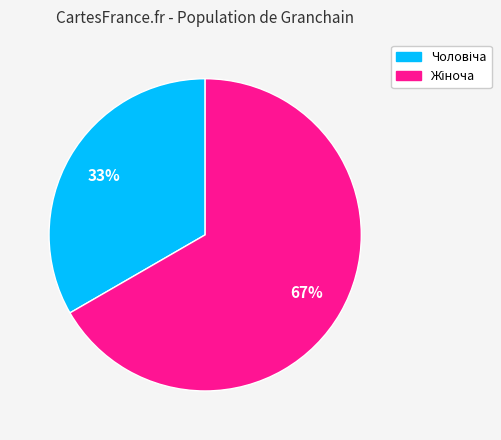

To the nearest percent, what is the average slice percentage?

50%